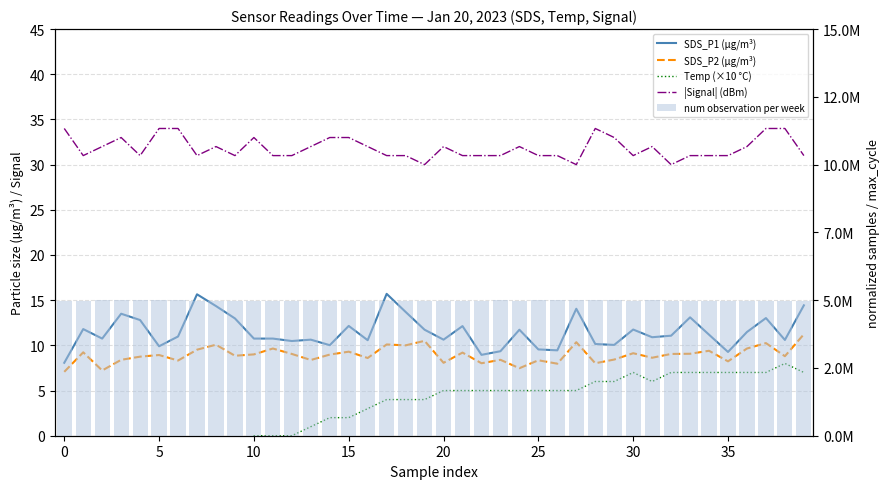

Are the bars horizontal?

No